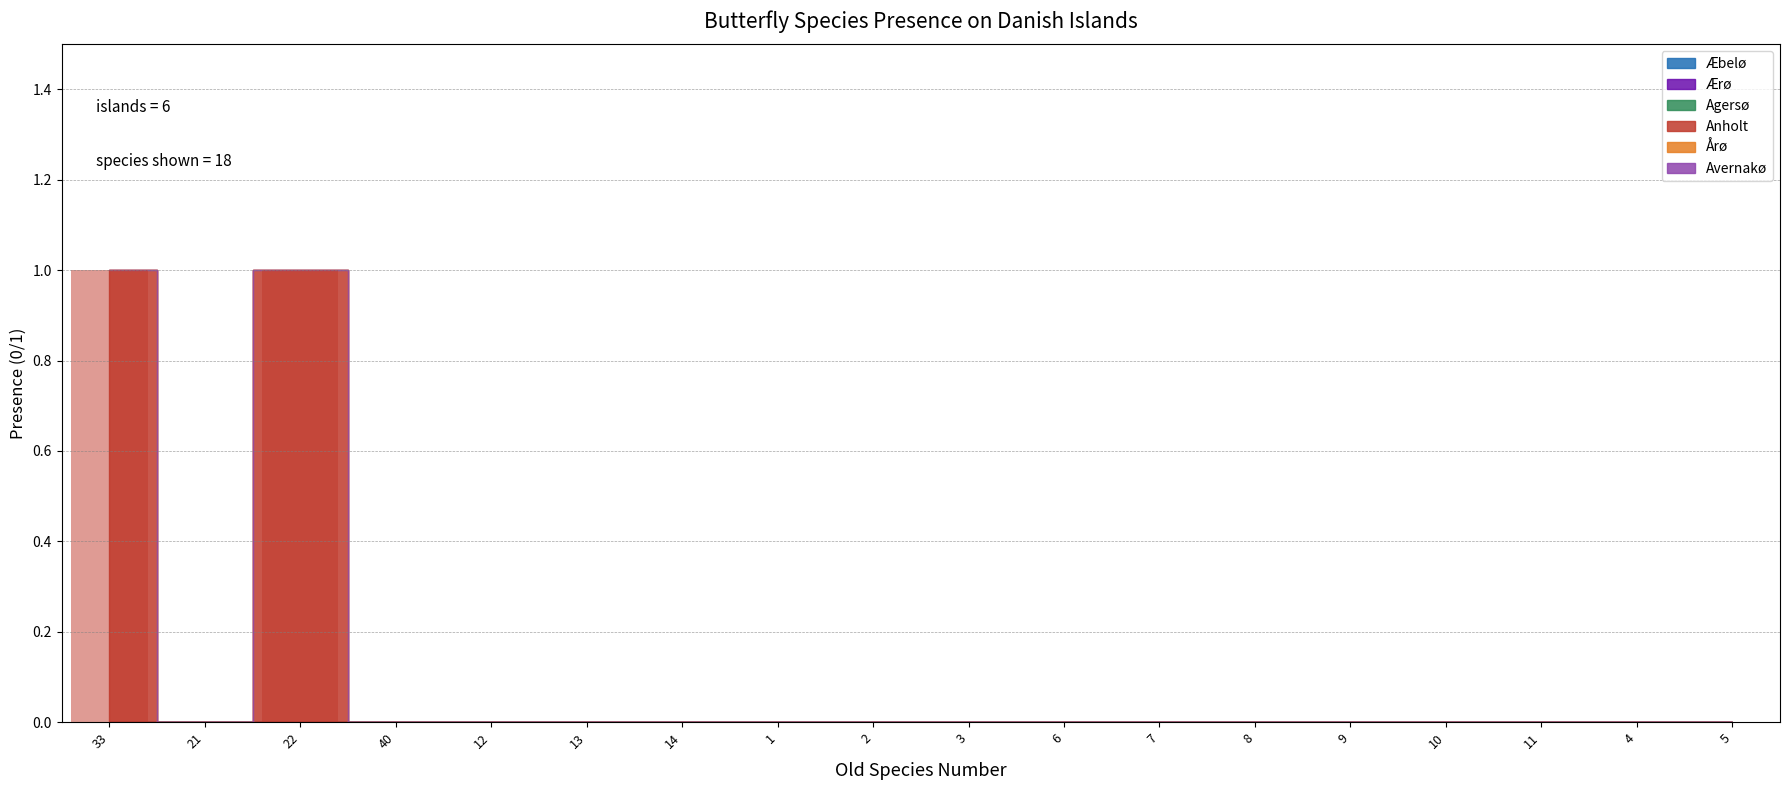

Which has a higher value, 33 or 4?

33